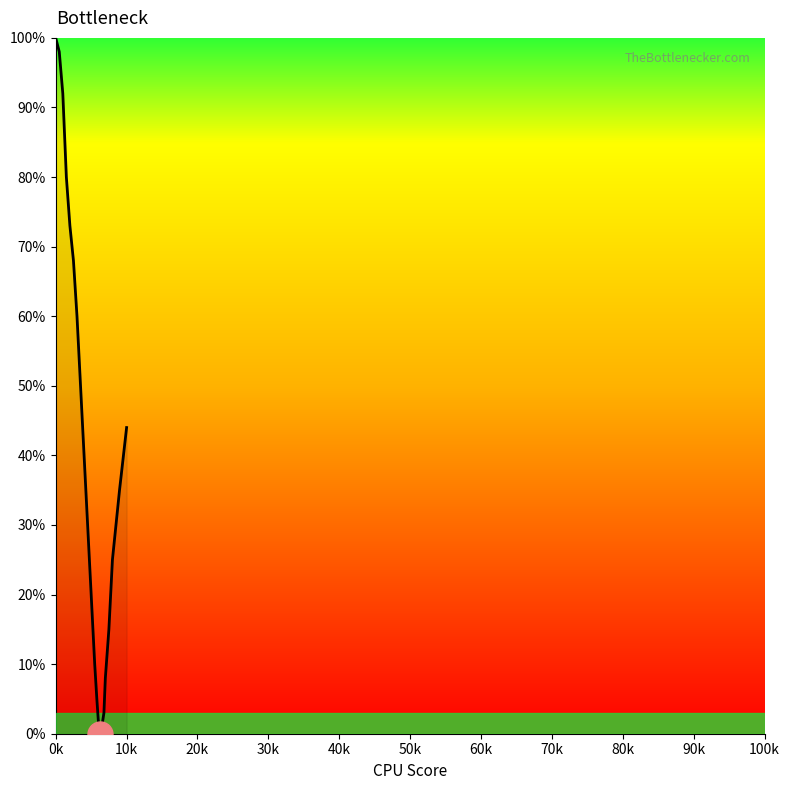

What is the difference between the maximum and minimum values?

100